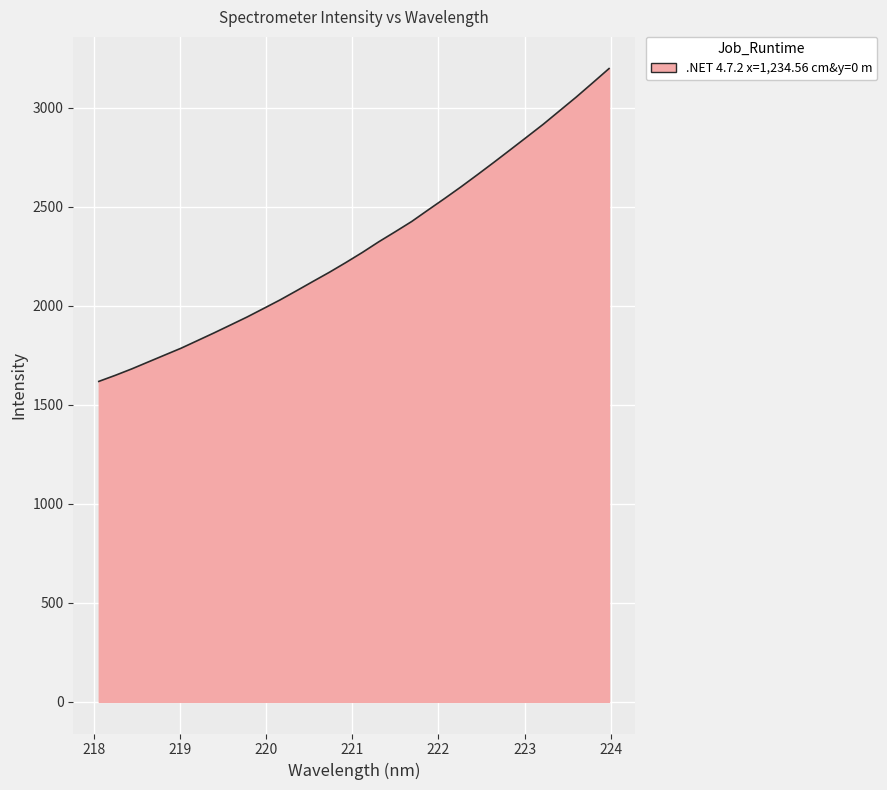

What is the minimum value shown in the chart?

1618.2